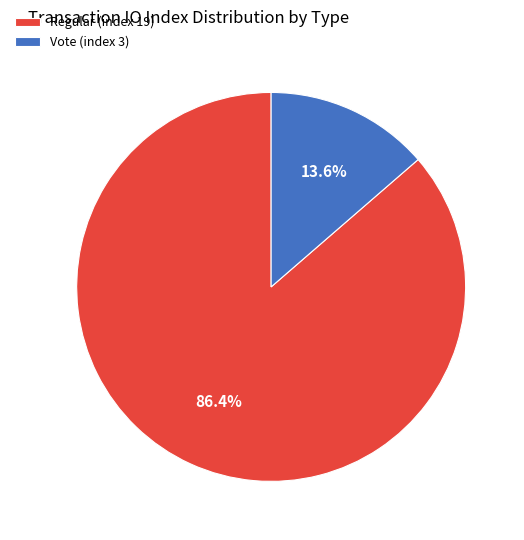

Is the sum of Vote (index 3) and Regular (index 19) greater than half?

Yes